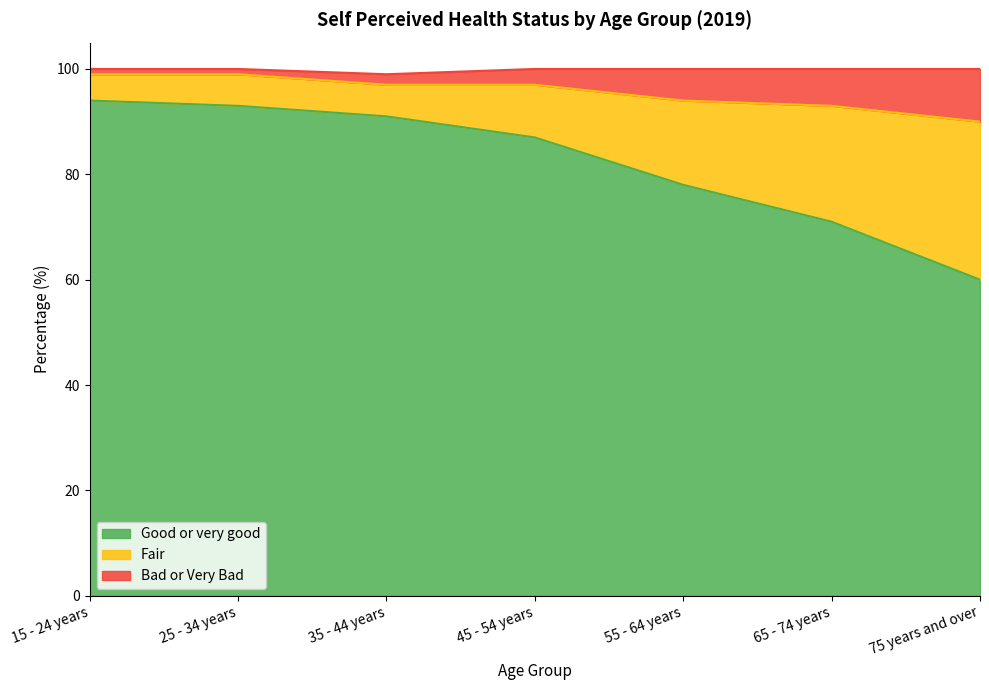

At which label does Good or very good reach its minimum?

75 years and over